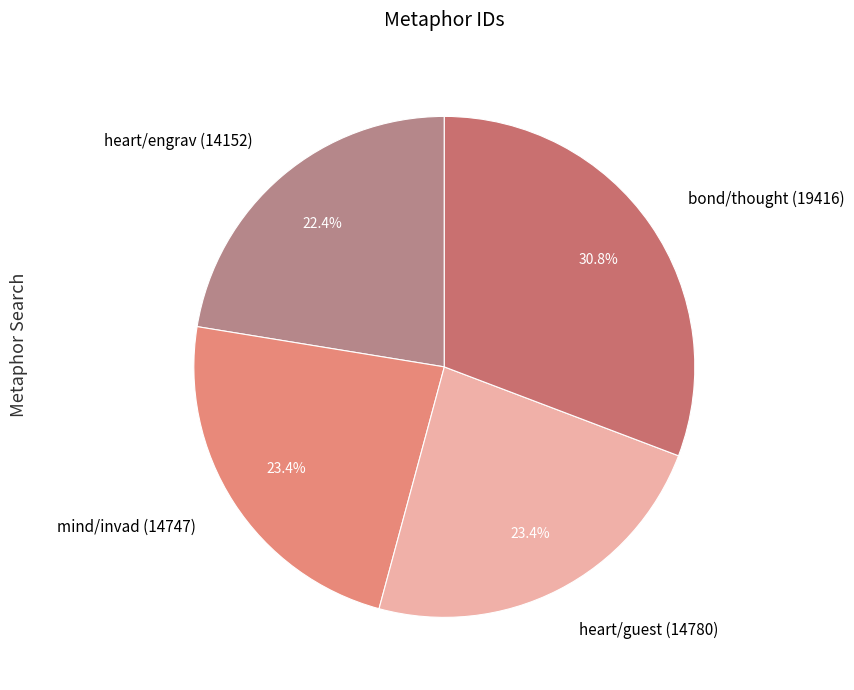

To the nearest percent, what is the combined percentage of heart/guest (14780) and bond/thought (19416)?

54%